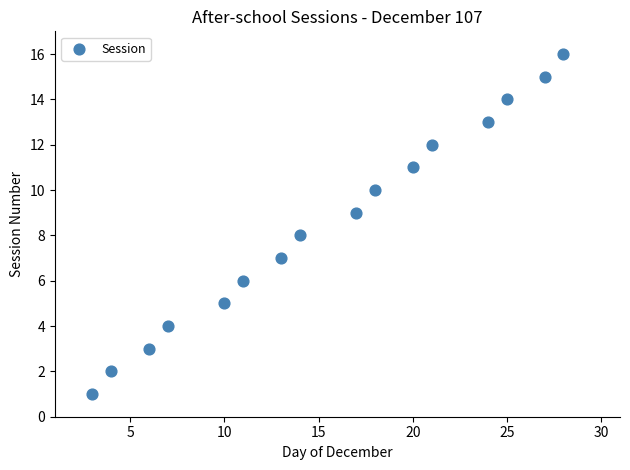

What is the range of Y values (max minus min)?

15